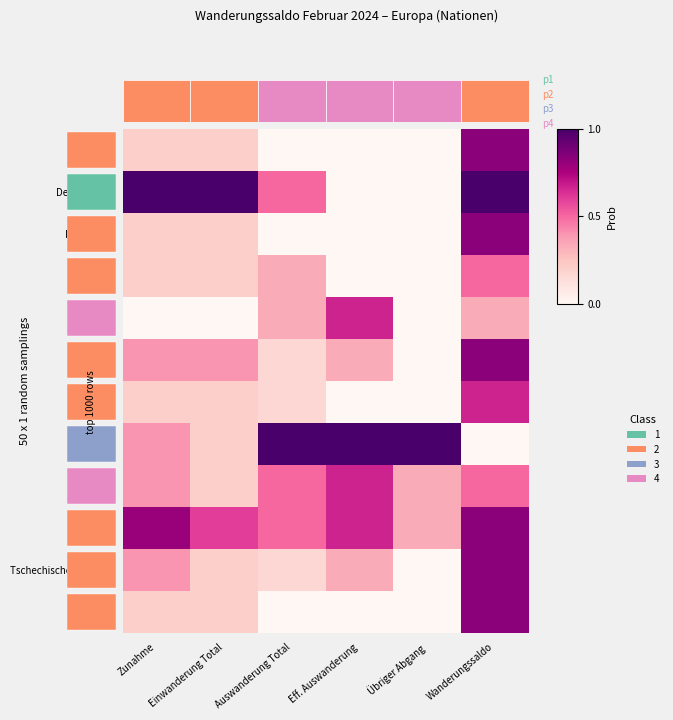

How many Portugal values are between 0 and 1?

6